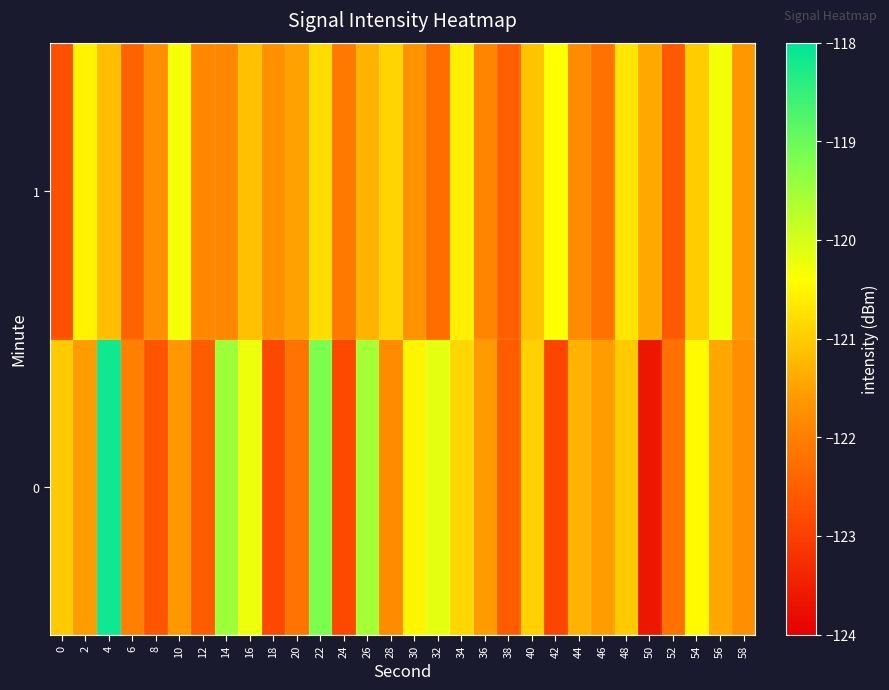

Reading left to right, what are all the values shown in this chart?

0: 0=-121.0	2=-121.6	4=-118.2	6=-122.0	8=-122.7	10=-121.6	12=-122.5	14=-119.5	16=-120.2	18=-122.8	20=-122.2	22=-119.2	24=-122.8	26=-119.6	28=-121.8	30=-120.5	32=-120.2	34=-120.9	36=-121.6	38=-122.5	40=-120.9	42=-122.9	44=-121.3	46=-121.5	48=-121.0	50=-123.6	52=-122.2	54=-120.5	56=-121.4	58=-121.8
1: 0=-122.7	2=-120.5	4=-121.1	6=-122.4	8=-121.8	10=-120.3	12=-121.9	14=-121.9	16=-121.1	18=-121.7	20=-121.5	22=-120.8	24=-122.1	26=-121.3	28=-120.9	30=-121.7	32=-122.3	34=-120.6	36=-121.9	38=-122.5	40=-121.1	42=-120.4	44=-121.8	46=-122.2	48=-120.7	50=-121.4	52=-122.6	54=-121.0	56=-120.3	58=-121.6